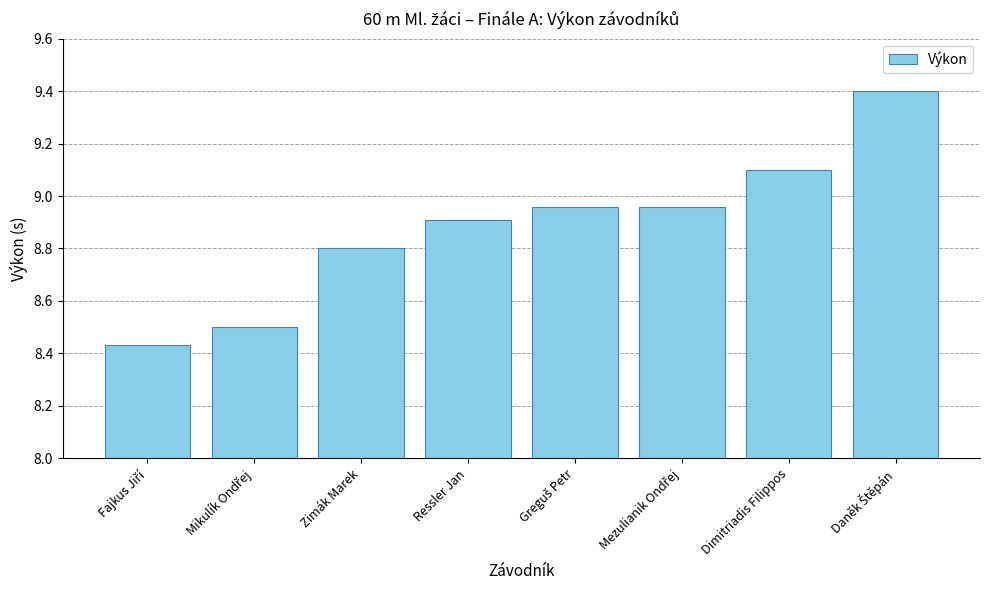

What position from the right is Zimák Marek?

6